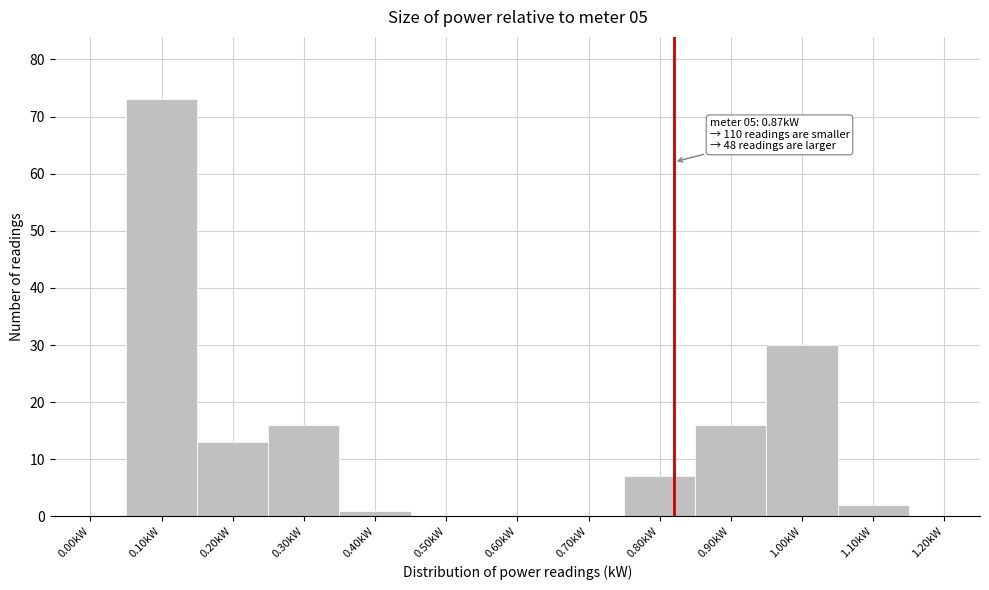

Reading right to left, extract all data points from this chart.

1.20kW=0	1.10kW=2	1.00kW=30	0.90kW=16	0.80kW=7	0.70kW=0	0.60kW=0	0.50kW=0	0.40kW=1	0.30kW=16	0.20kW=13	0.10kW=73	0.00kW=0